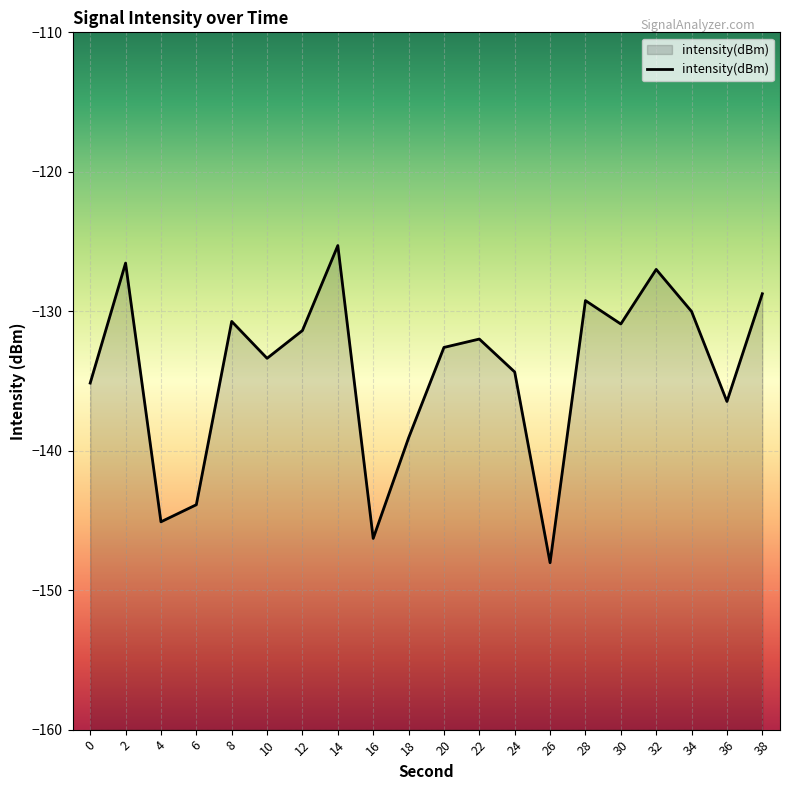

Reading left to right, extract all data points from this chart.

-135.2	-126.5	-145.1	-143.9	-130.7	-133.4	-131.4	-125.3	-146.3	-139.1	-132.6	-132.0	-134.4	-148.0	-129.2	-130.9	-127.0	-130.0	-136.5	-128.7